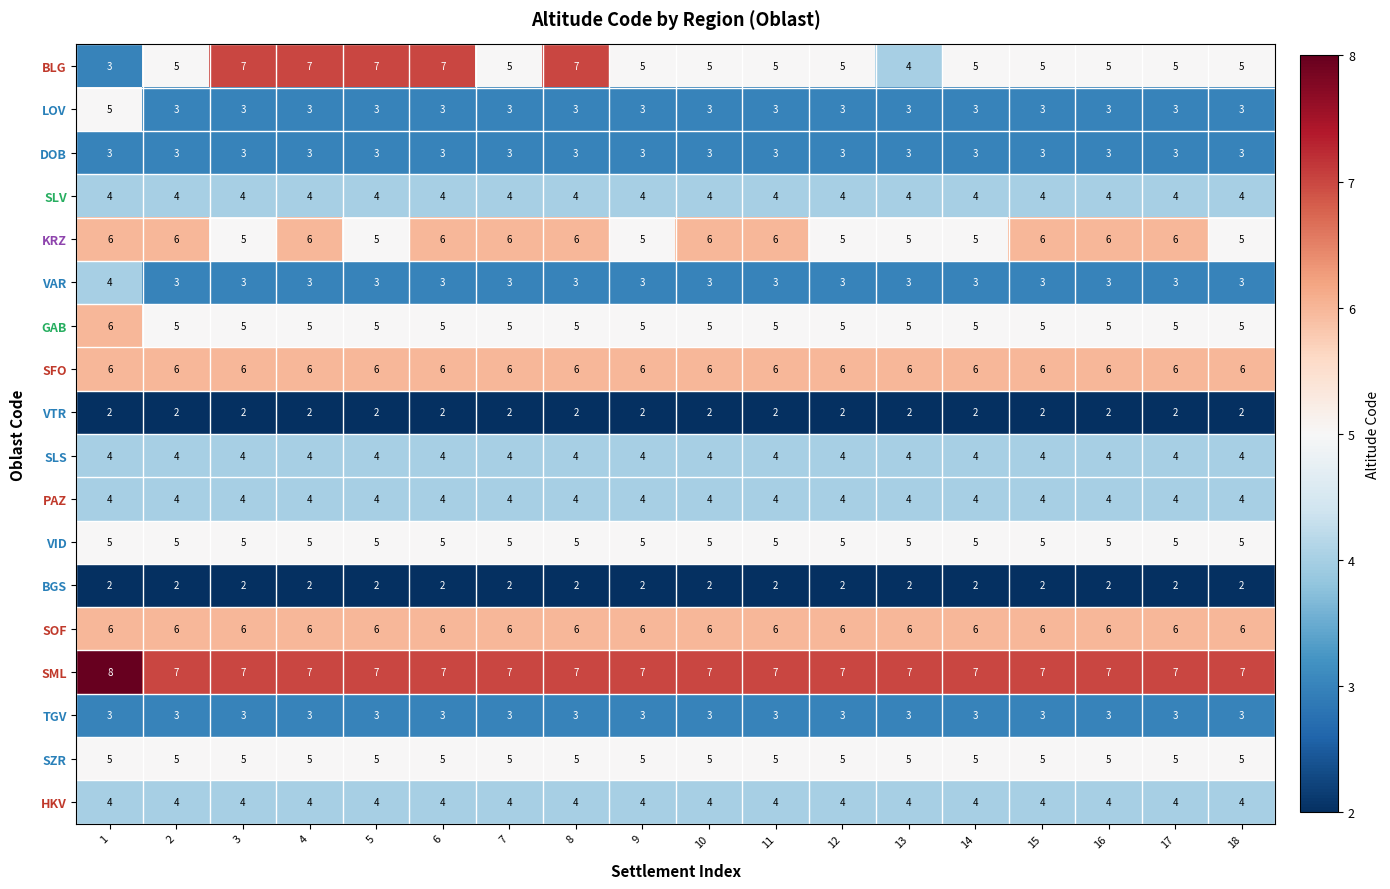

What is the sum of all SFO values?

108